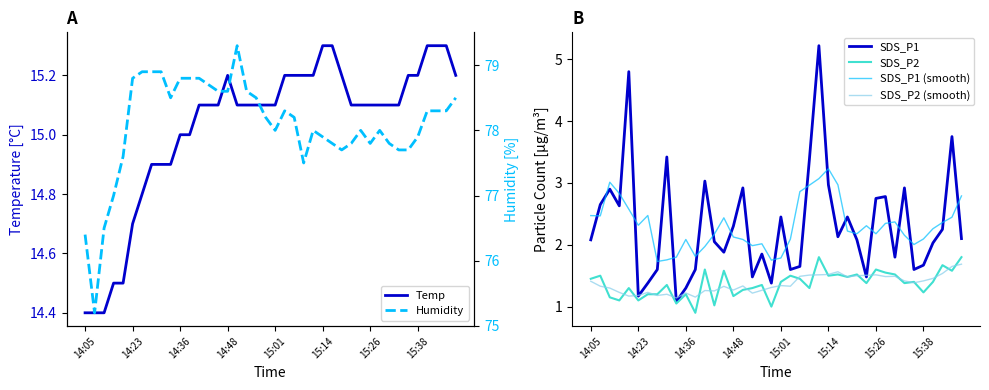

At which label does SDS_P1 (smooth) reach its peak?

15:14